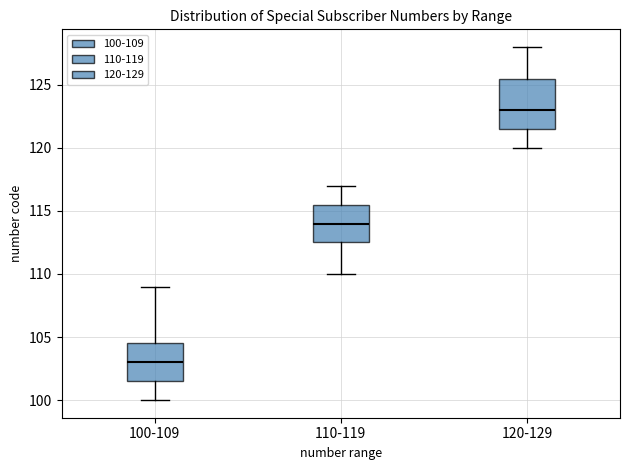

Reading left to right, transcribe this box plot: for each box, give where its median line is, the range the box spans, and where its two whiskers end, as read against the y-axis. The values are not printed on the chart, so give them approximately, as read against the axis.

100-109: median 103.0, box 101.5 to 104.5, whiskers 100.0 to 109.0
110-119: median 114.0, box 112.5 to 115.5, whiskers 110.0 to 117.0
120-129: median 123.0, box 121.5 to 125.5, whiskers 120.0 to 128.0